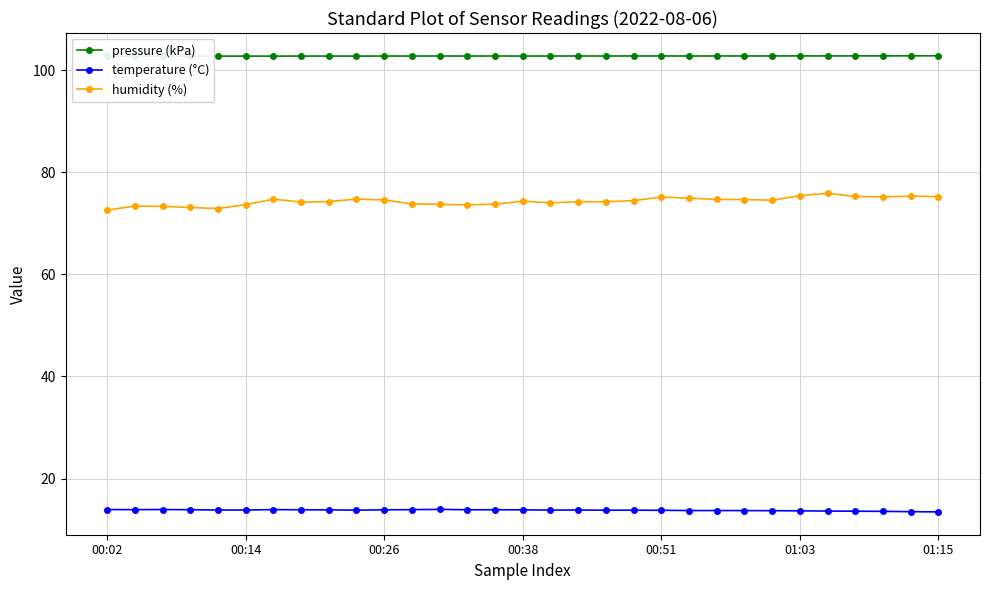

True or false: pressure (kPa) and humidity (%) cross at least once.

False